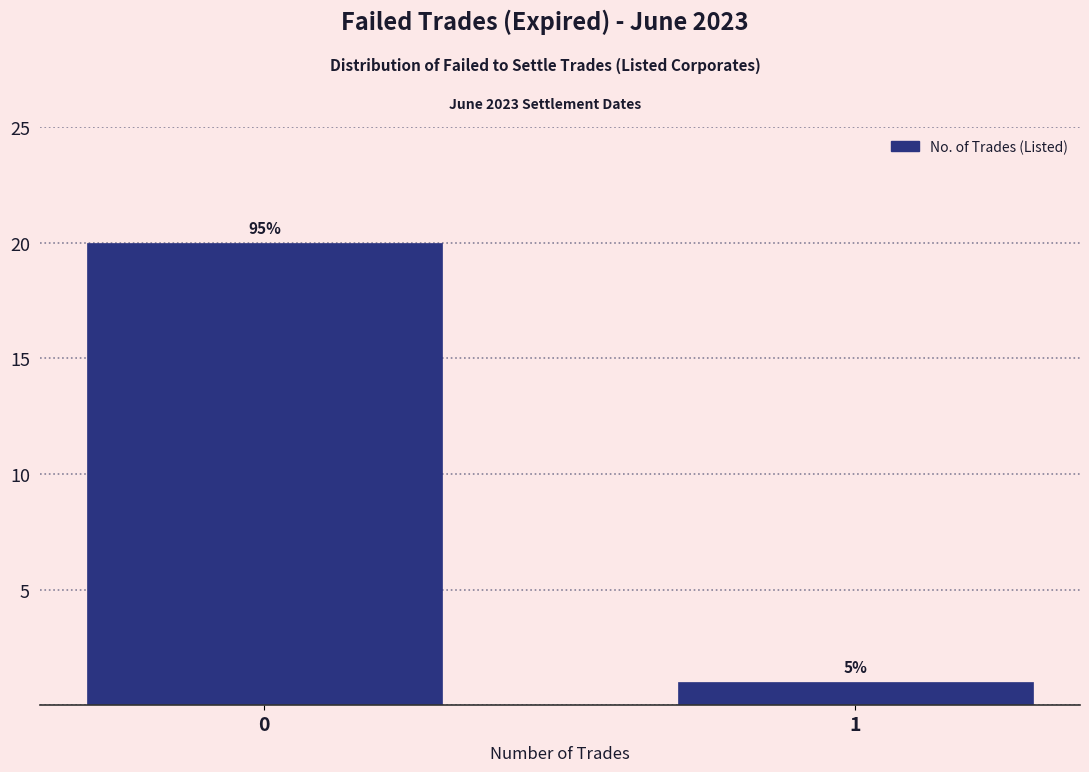

How many bars are there in total?

2